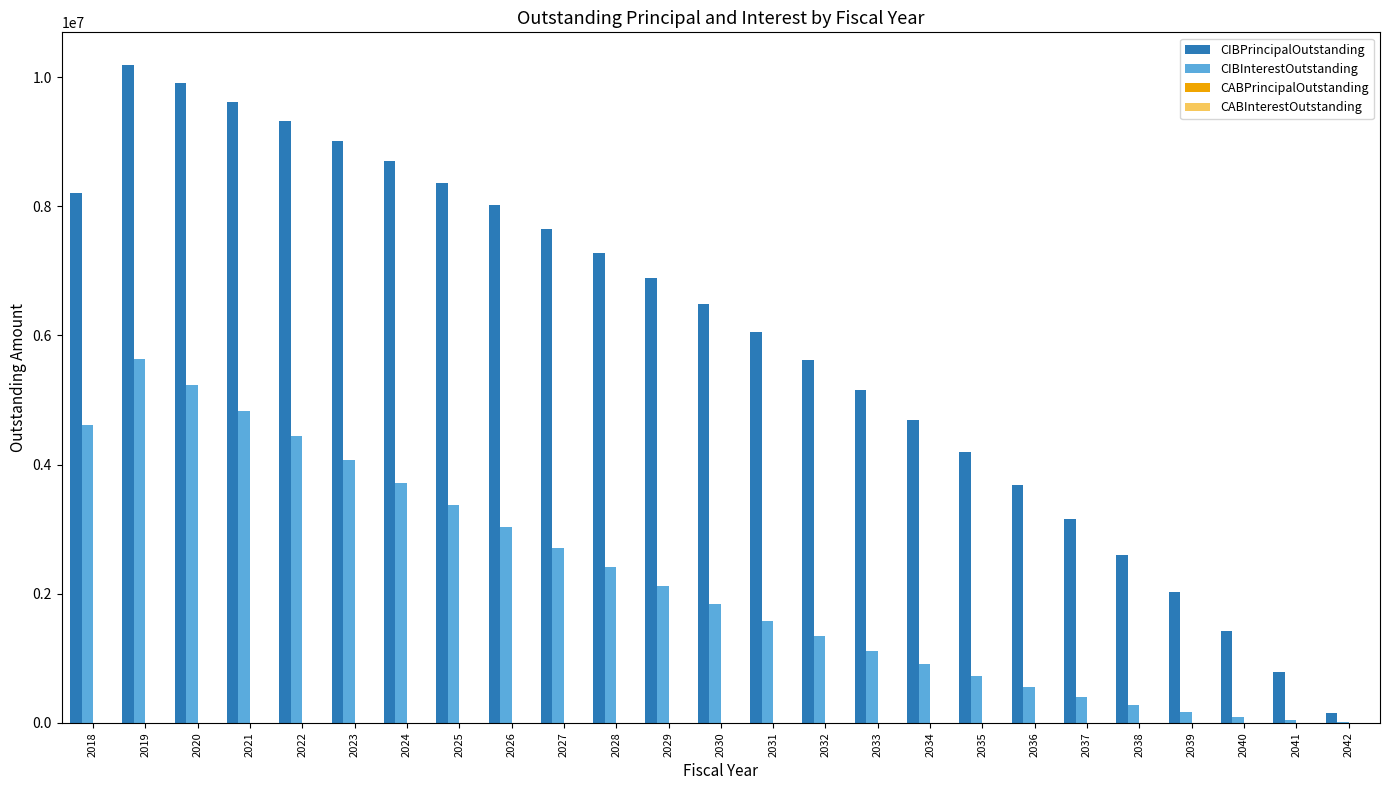

At which category is the sum across all series the highest?

2019